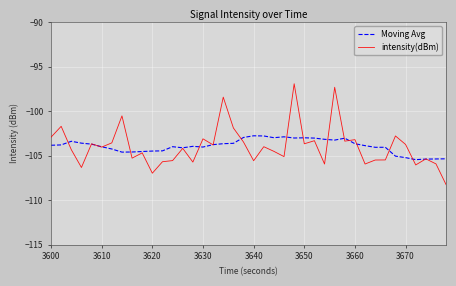

Rank the series by their maximum value, from highest to lowest.

intensity(dBm), Moving Avg